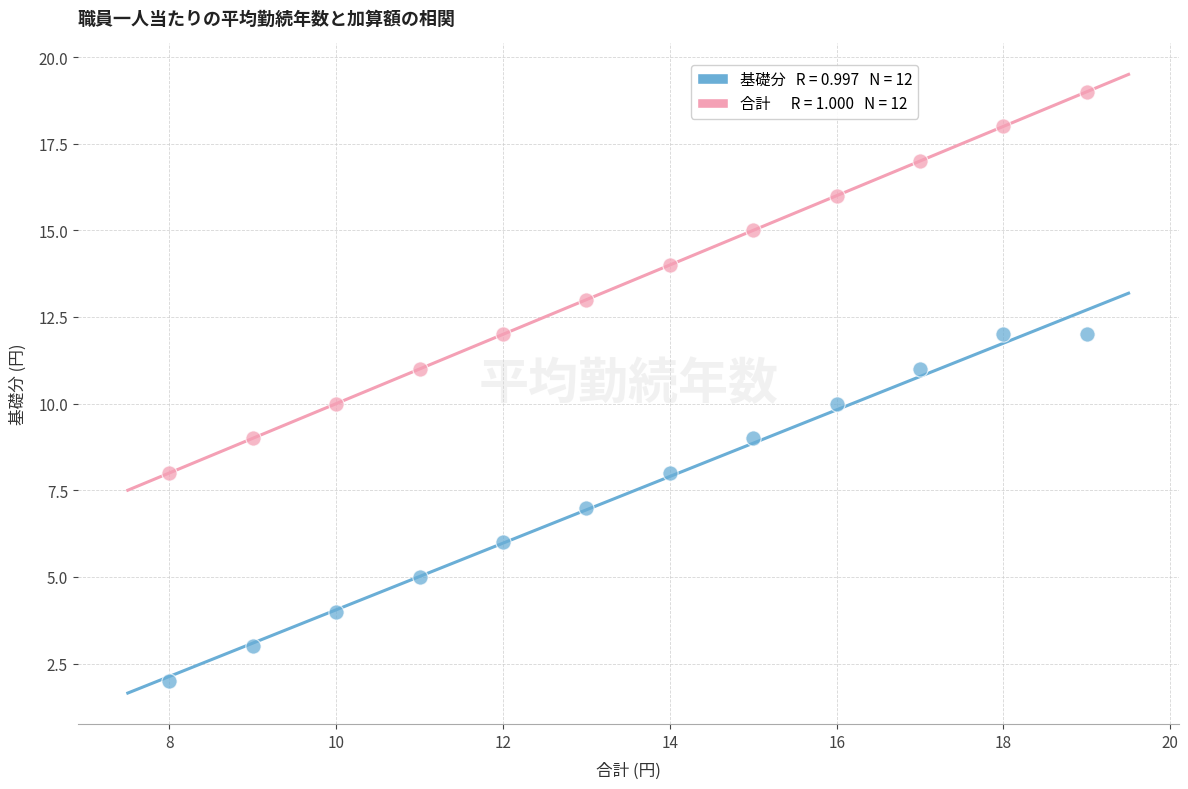

Across all data points, what is the range of Y values (max minus min)?

17